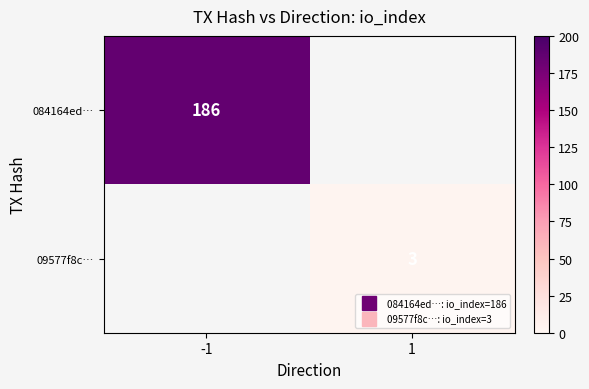

Which label corresponds to the largest value in the chart?

-1